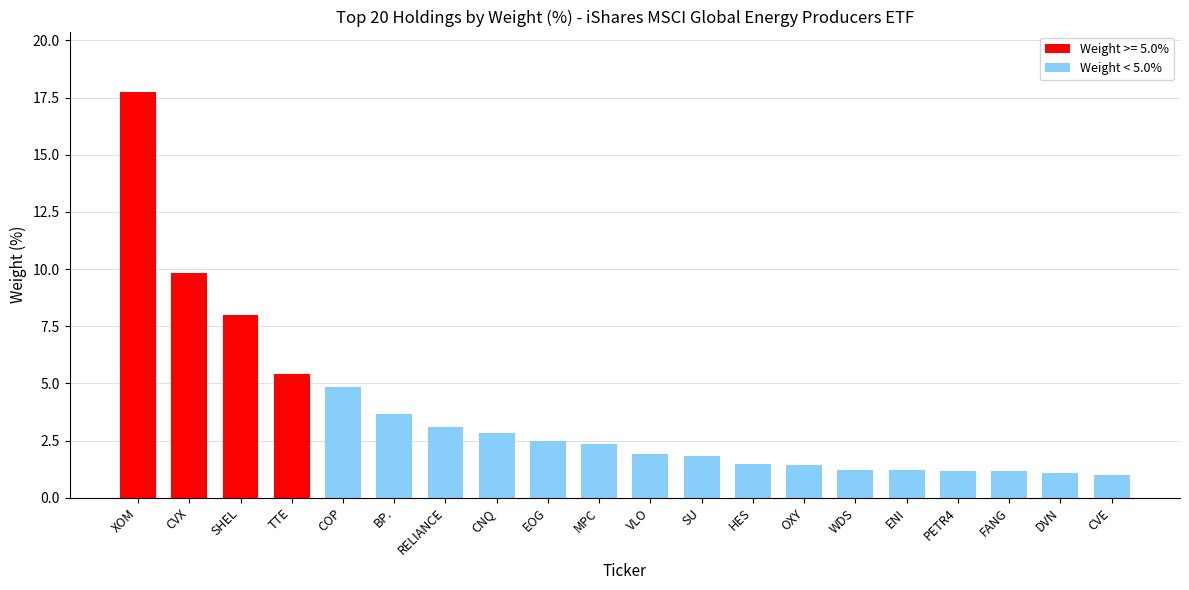

What is the maximum value shown in the chart?

17.7